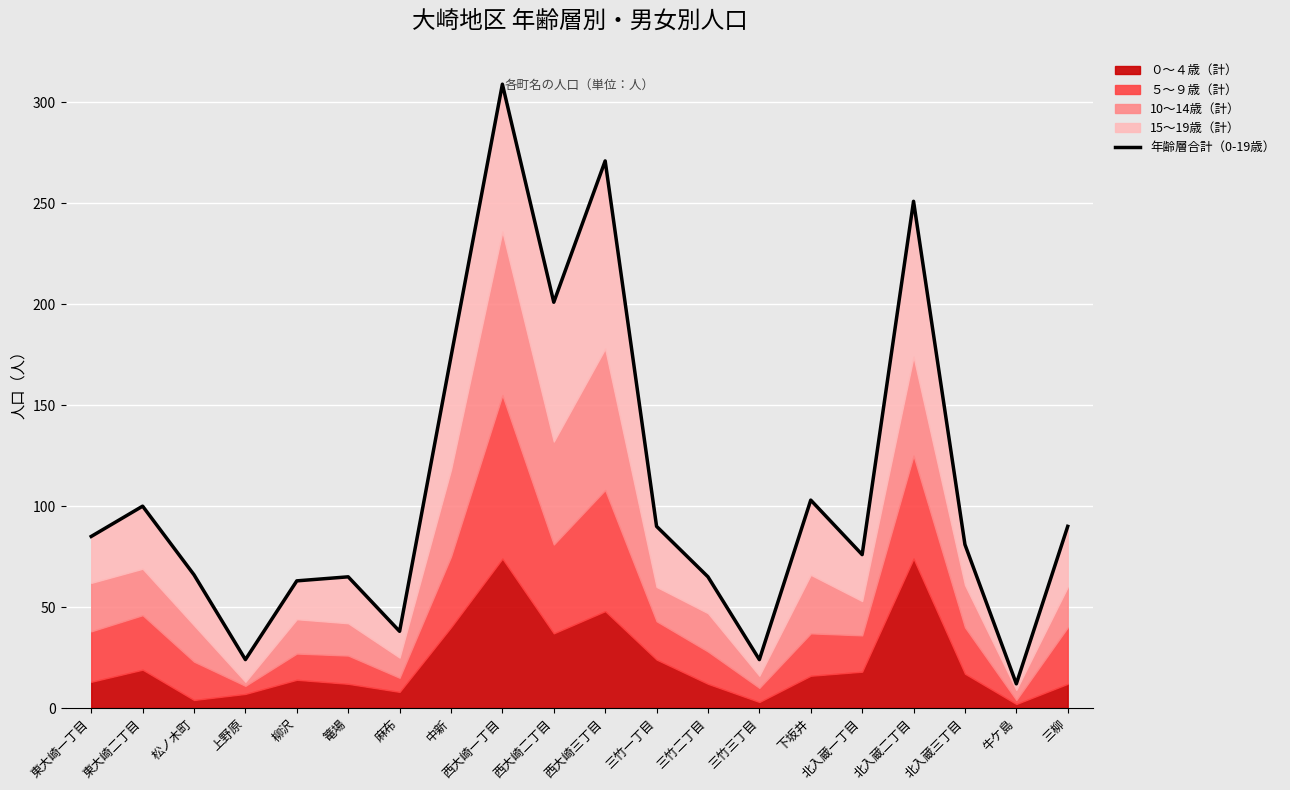

What is the sum of the values at 西大崎二丁目 and 北入蔵二丁目?

452